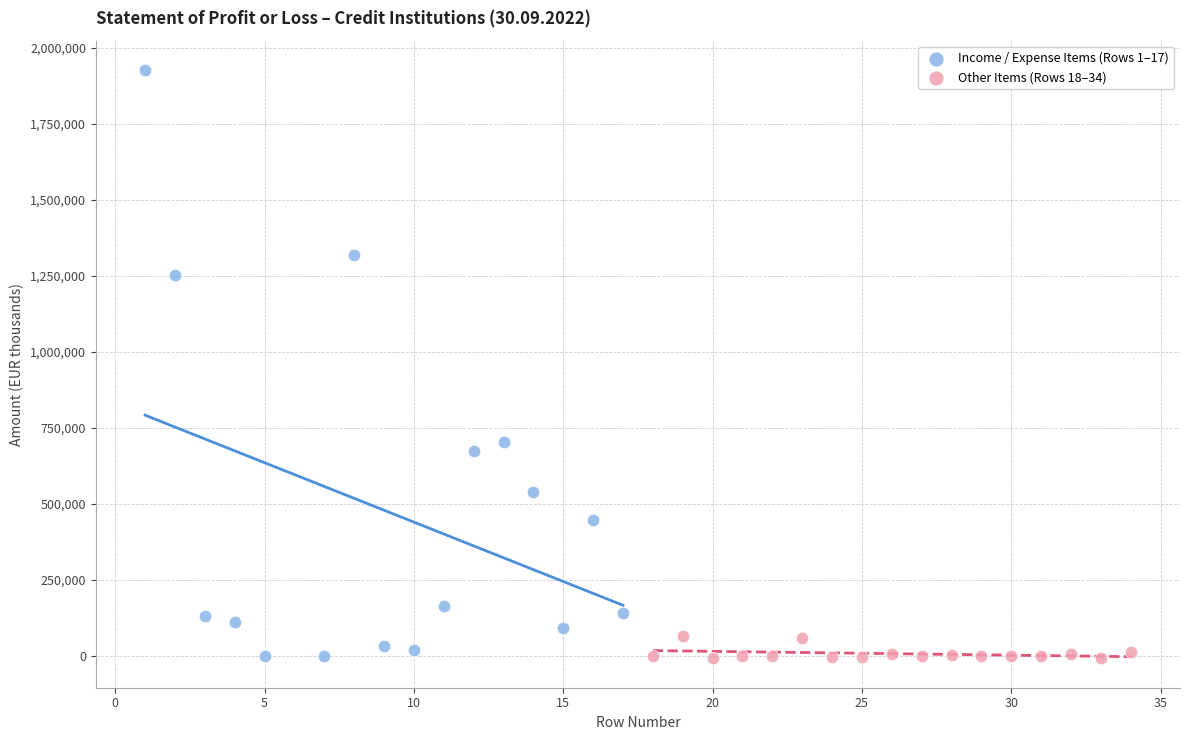

Which series contains the highest Y value?

Income / Expense Items (Rows 1–17)